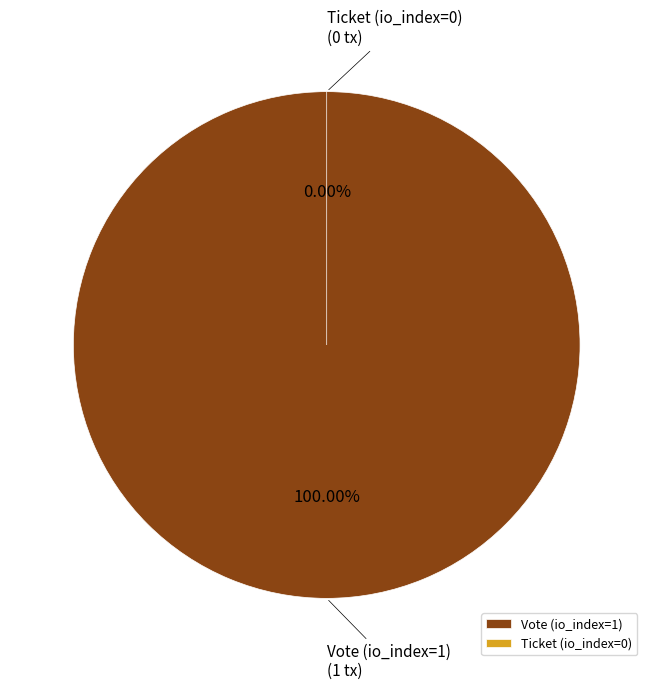

True or false: Vote (io_index=1) accounts for 89% of the total.

False